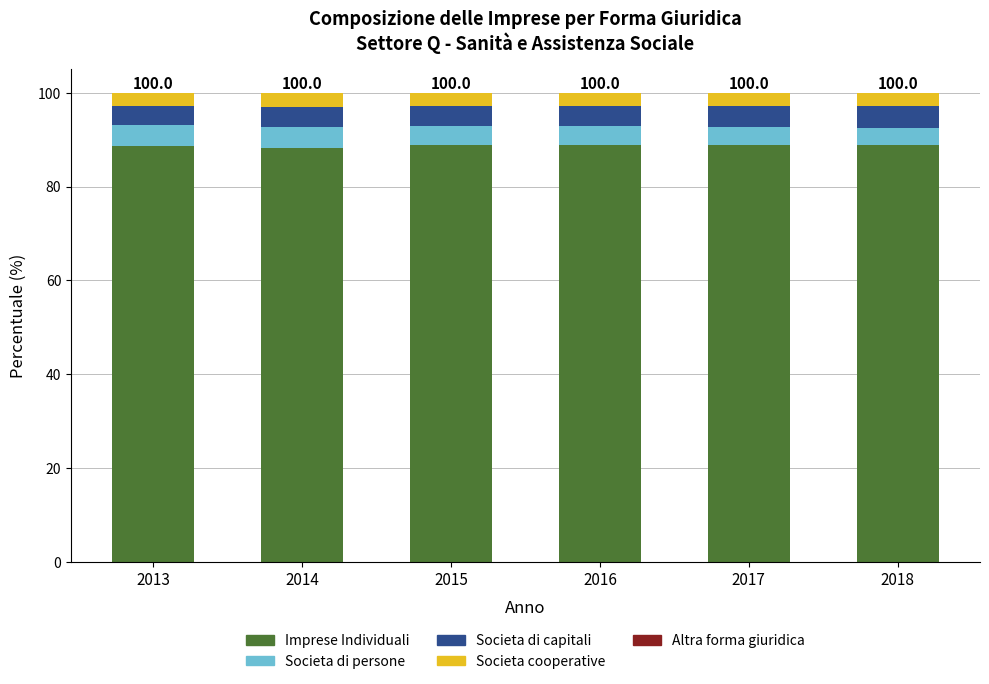

What is the highest value of the Imprese Individuali series?

88.9